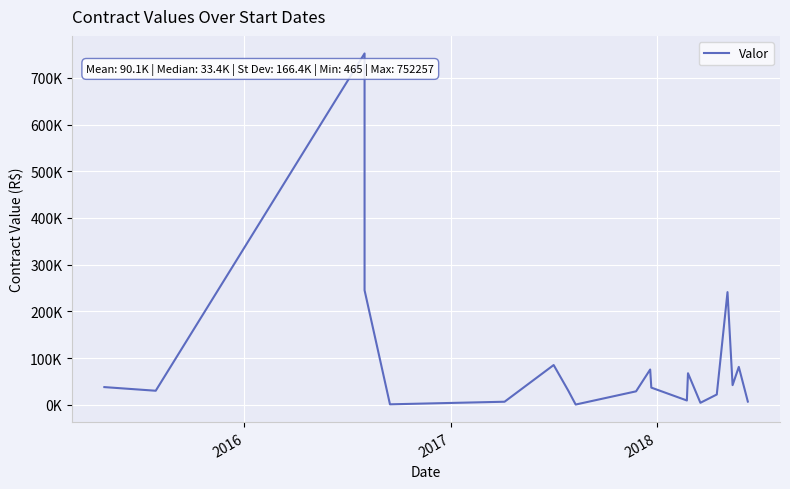

True or false: there are more than 2 points higher than both neighbors.

True